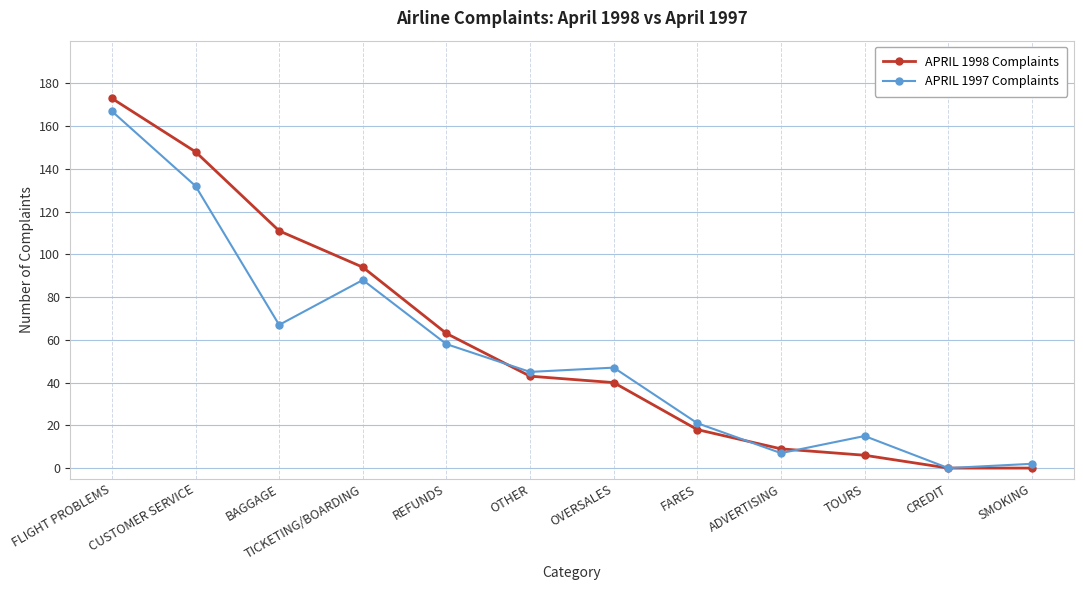

Does the chart display data point markers on the line(s)?

Yes